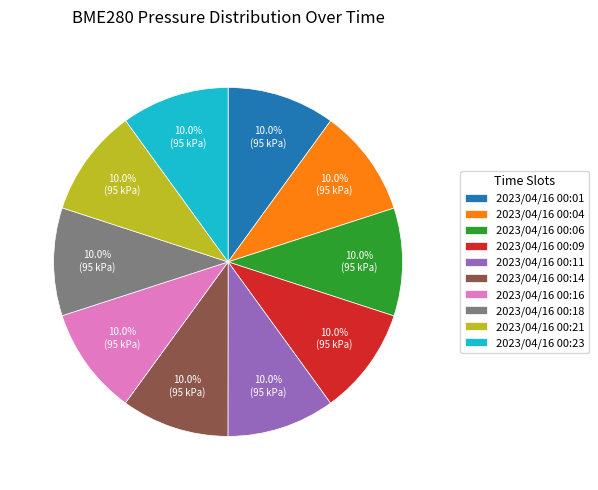

Is the sum of 2023/04/16 00:14 and 2023/04/16 00:06 greater than half?

No